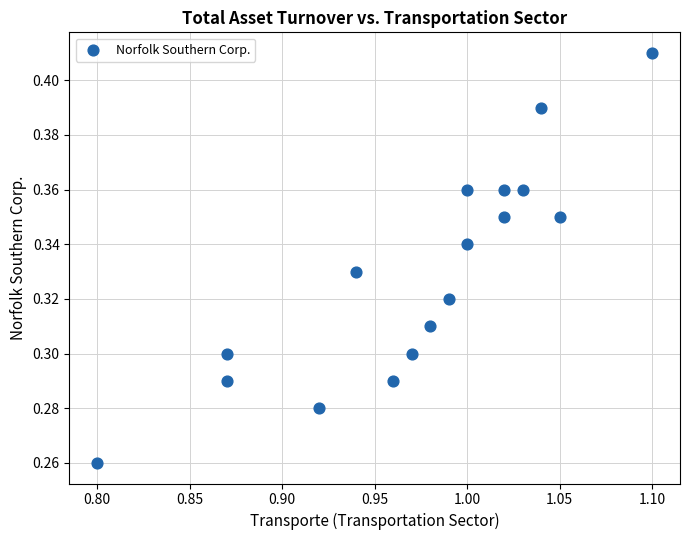

Count the number of points in this scatter plot.

17